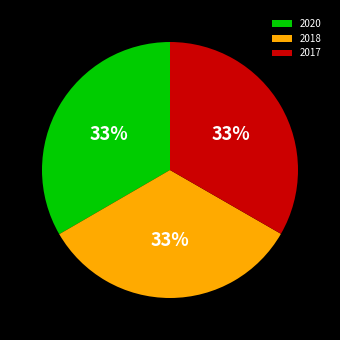

Is 2018 the majority of the pie?

No